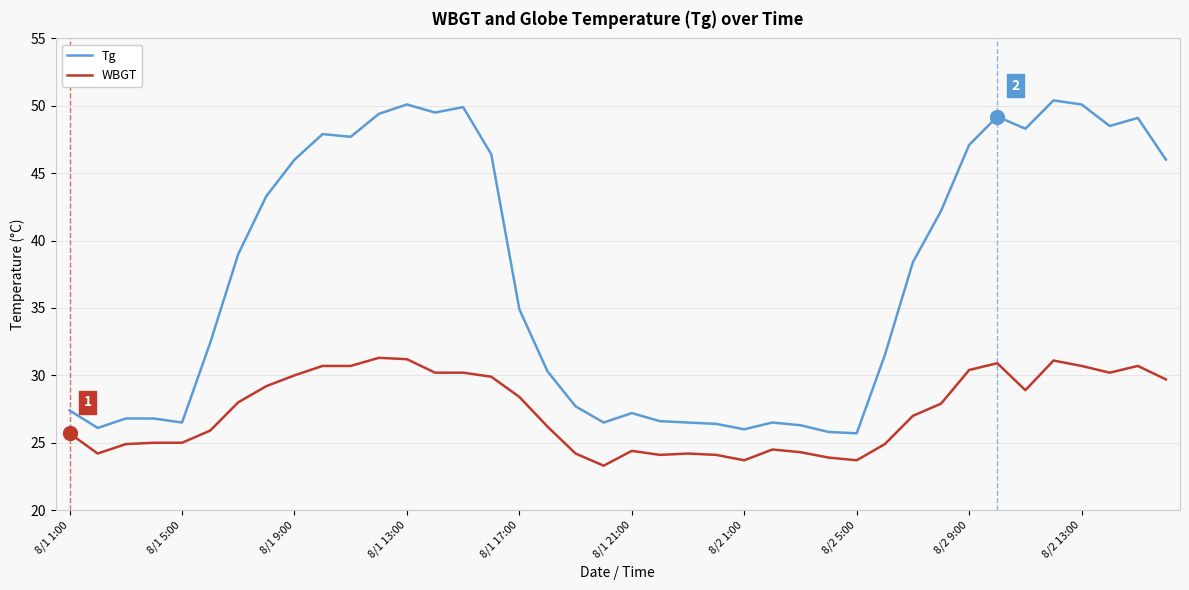

Does the chart have visible grid lines?

Yes